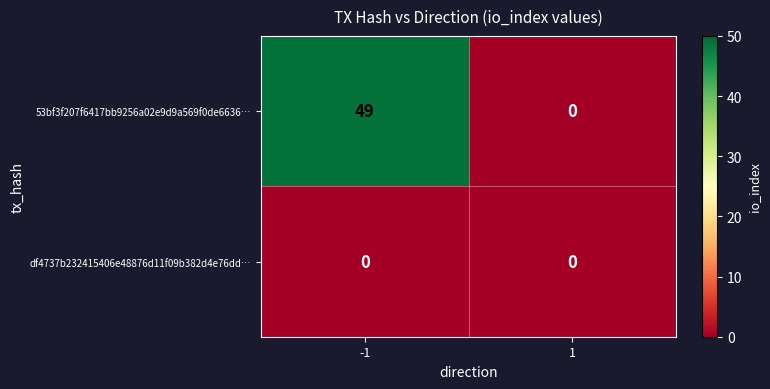

Rank the series by their average value, from highest to lowest.

53bf3f207f6417bb9256a02e9d9a569f0de6636…, df4737b232415406e48876d11f09b382d4e76dd…